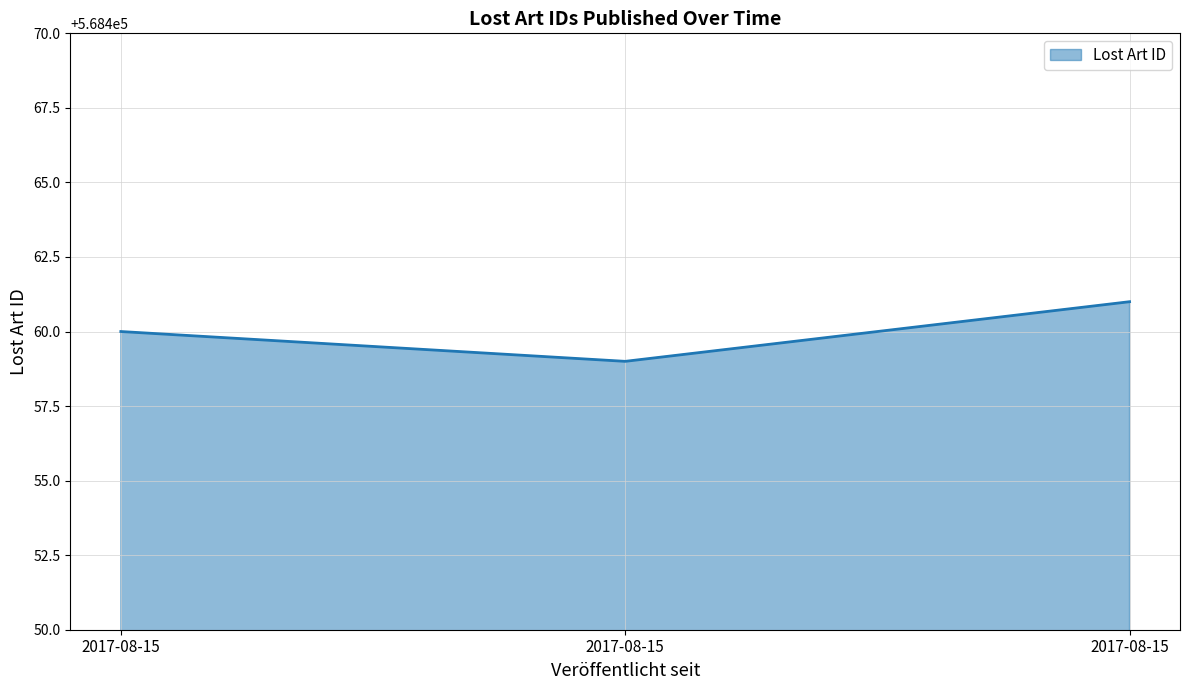

True or false: the data shows 568460 at 2017-08-15.

True